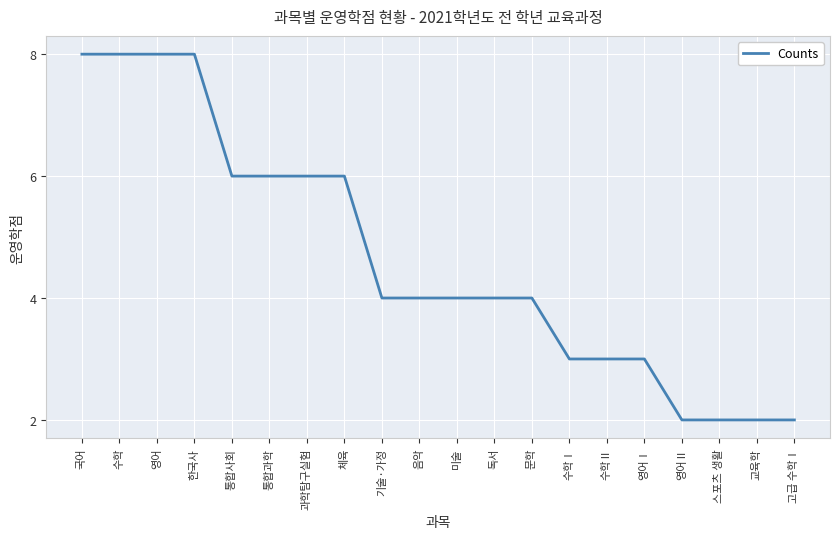

What position from the right is 체육?

13